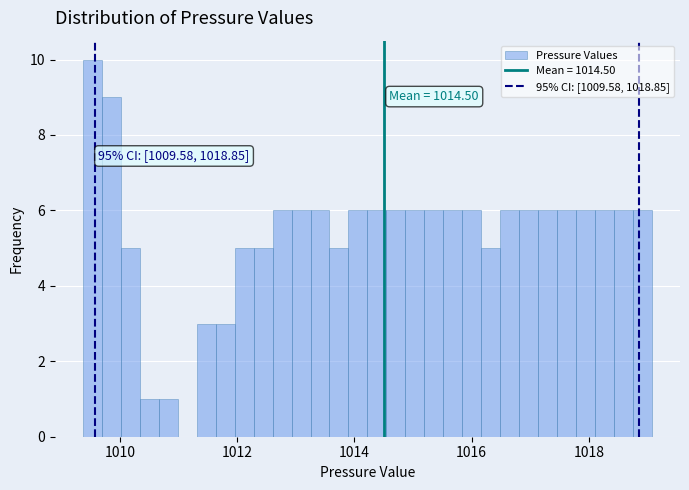

Around what value on the x-axis is the tallest bar? Give the approximate position of its centre, as read against the axis.

1009.6